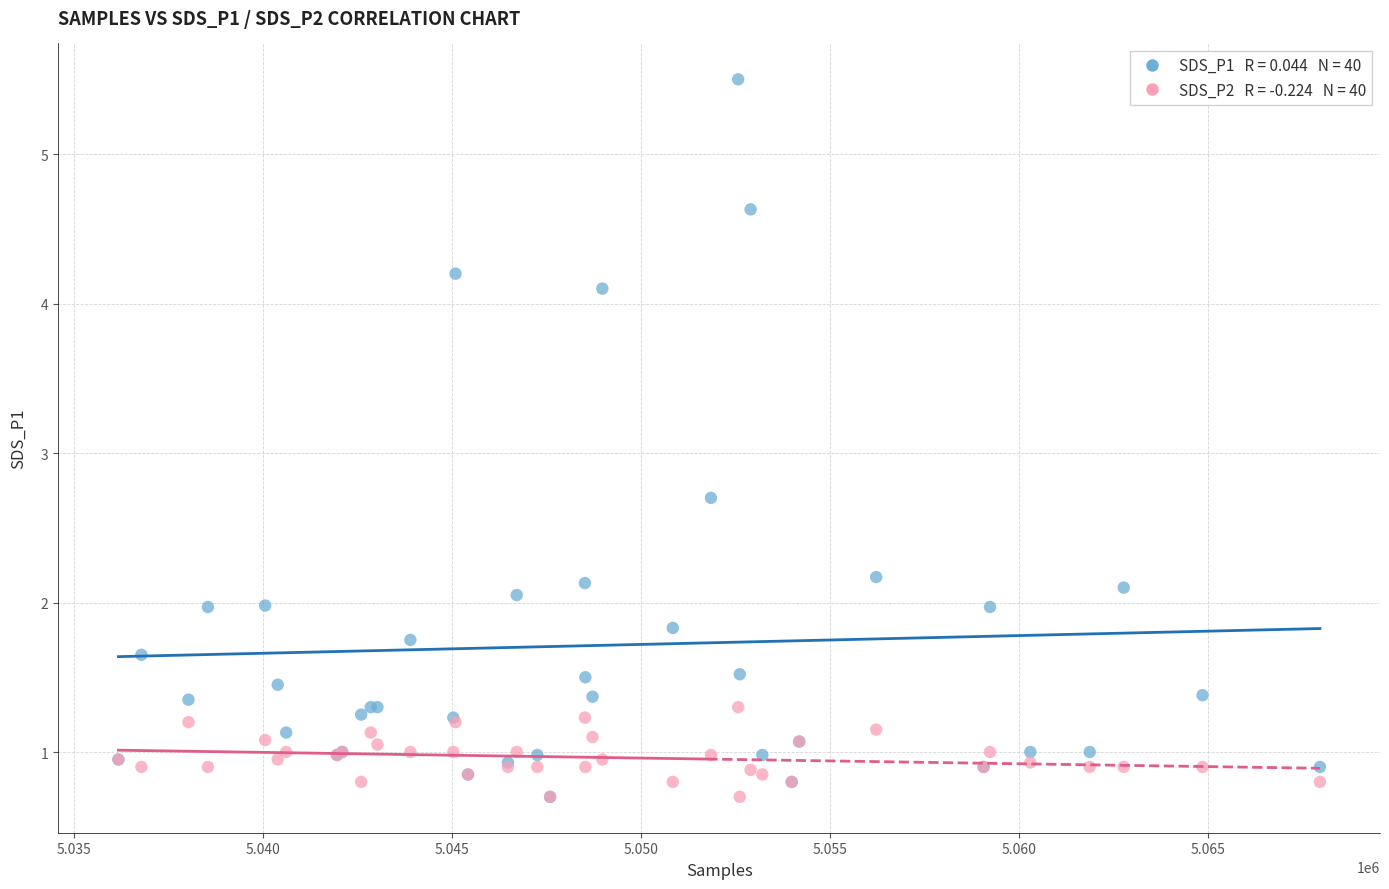

Across all series, what Y value is closest to 3?

2.7